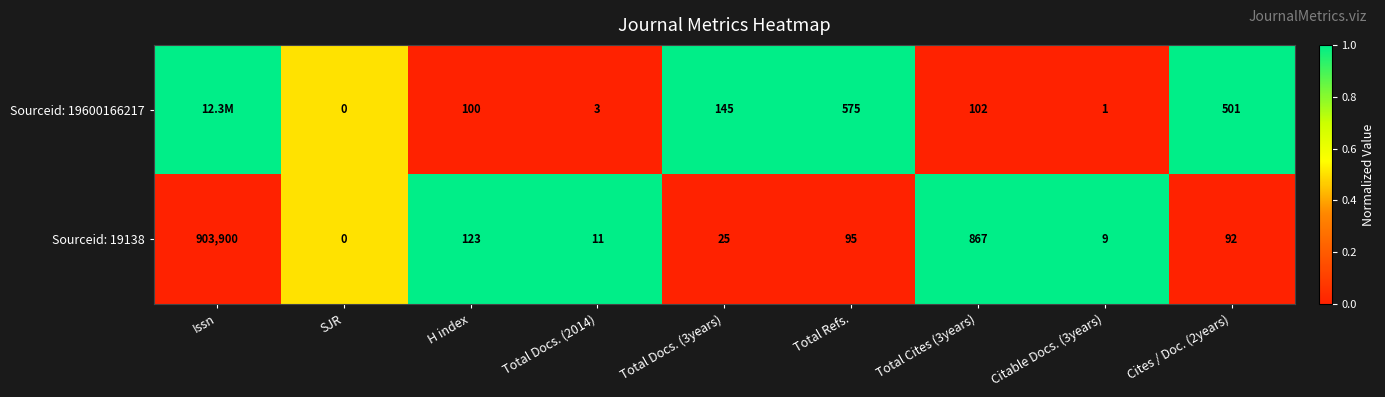

What is the spread (max minus min) of values at H index?

23